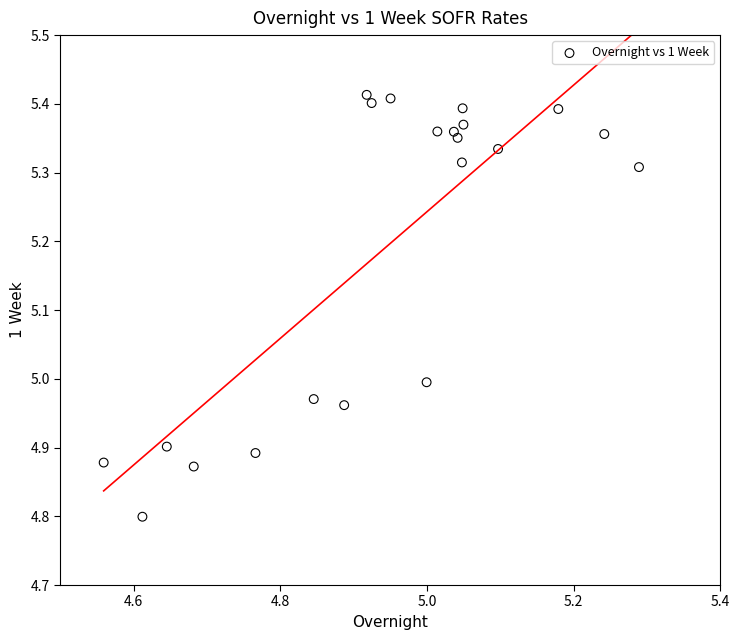

What is the range of Y values (max minus min)?

0.6